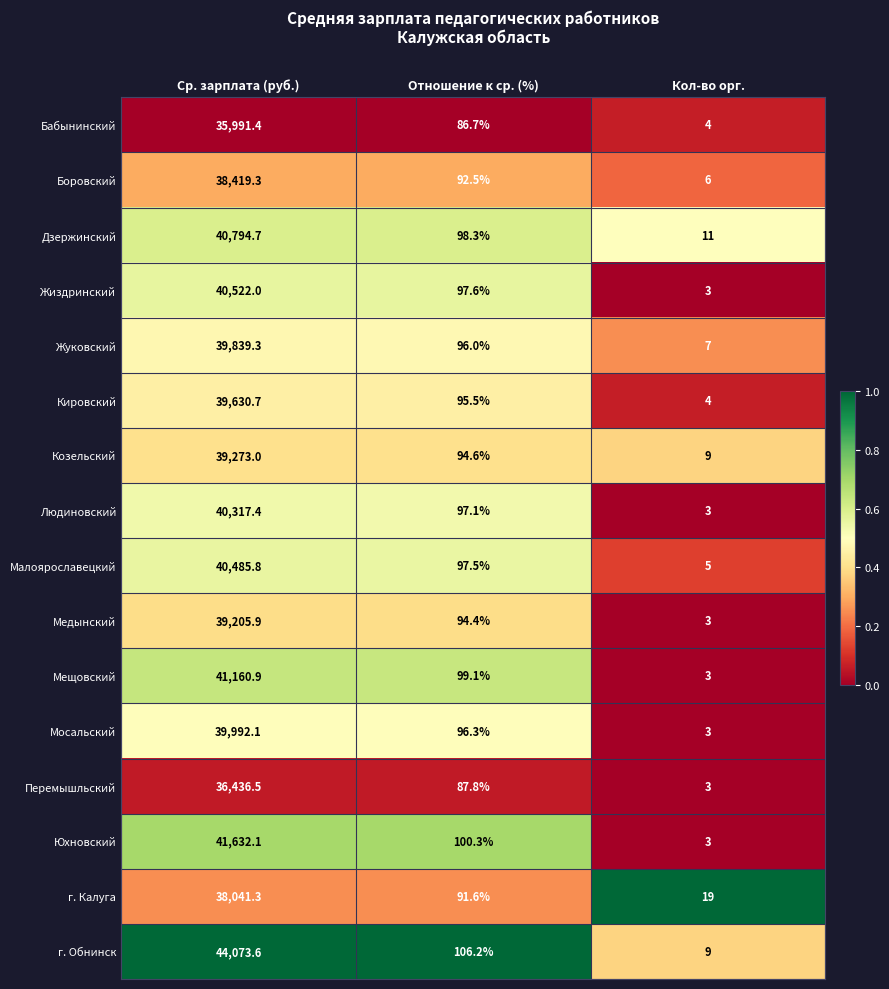

The value of Боровский at Кол-во орг. is 2.0. True or false?

False